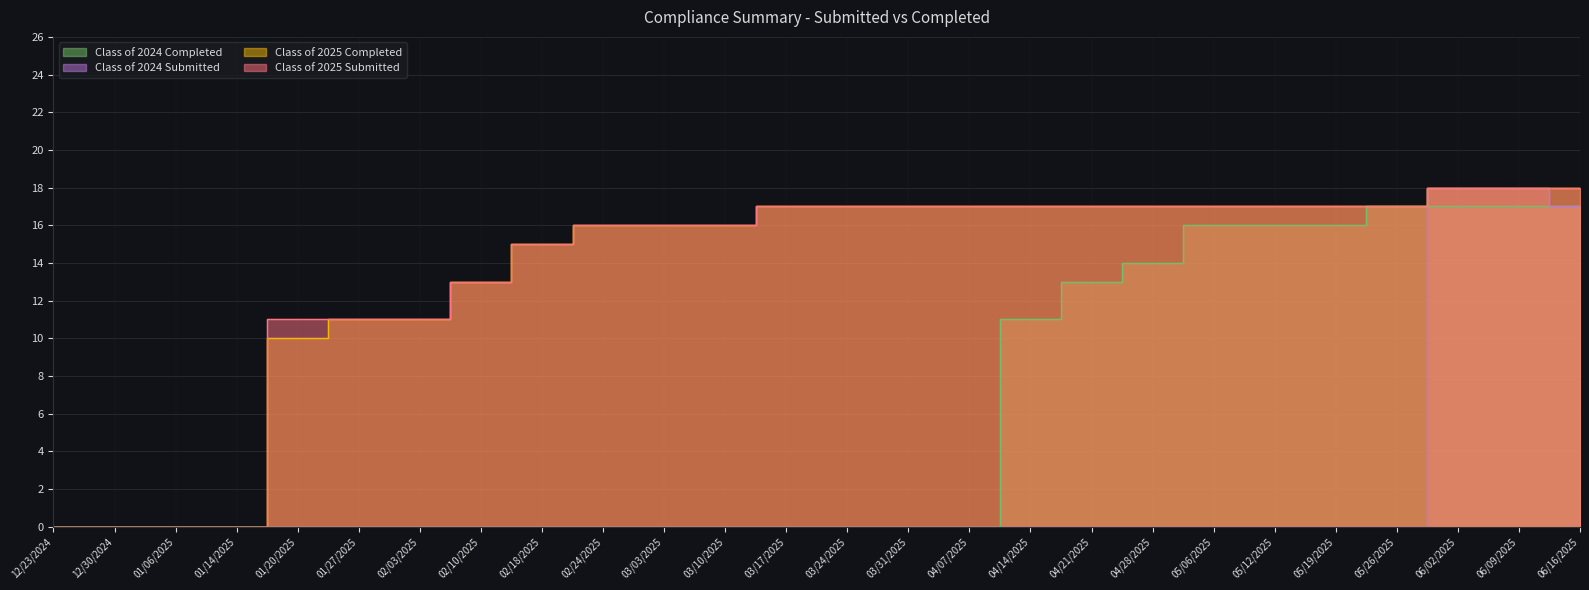

Is the value of Class of 2024 Completed at 01/06/2025 greater than the value of Class of 2025 Submitted at 05/19/2025?

No